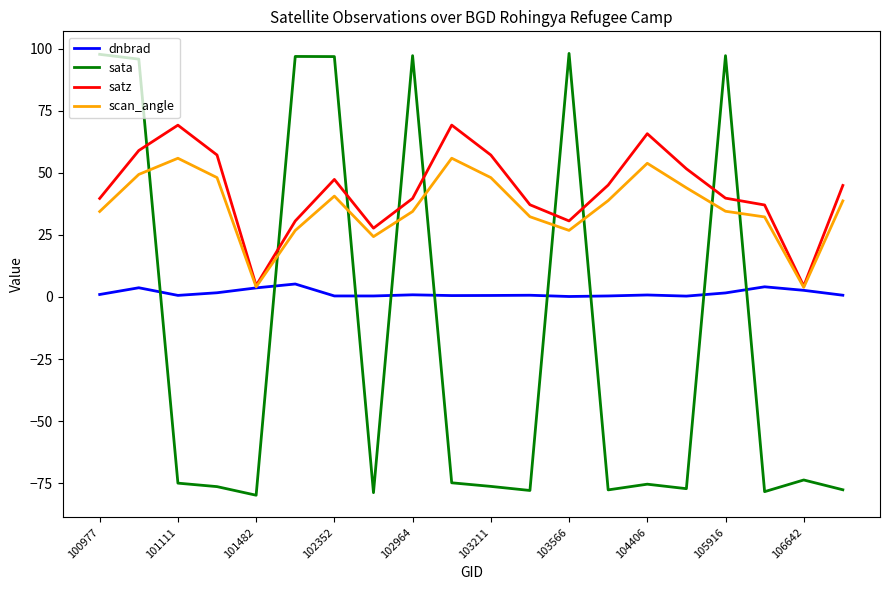

List the series in order of their peak value, highest first.

sata, satz, scan_angle, dnbrad